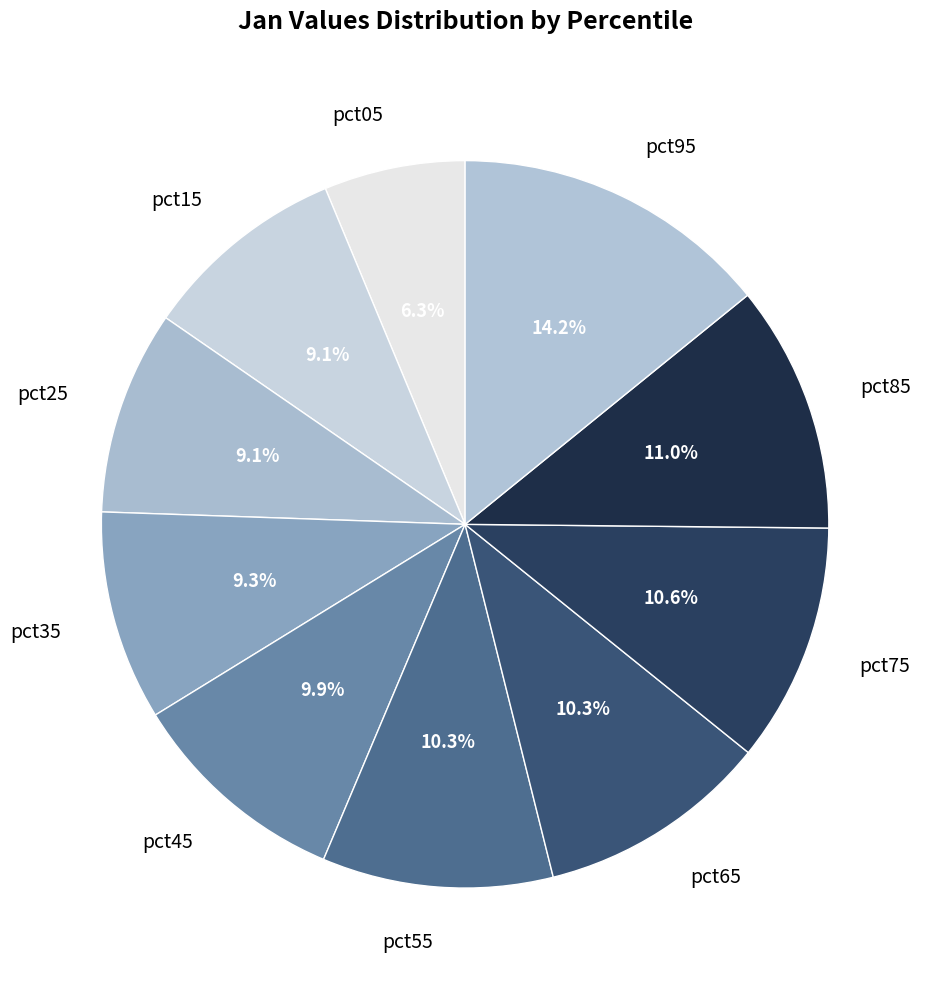

Is pct55 the majority of the pie?

No